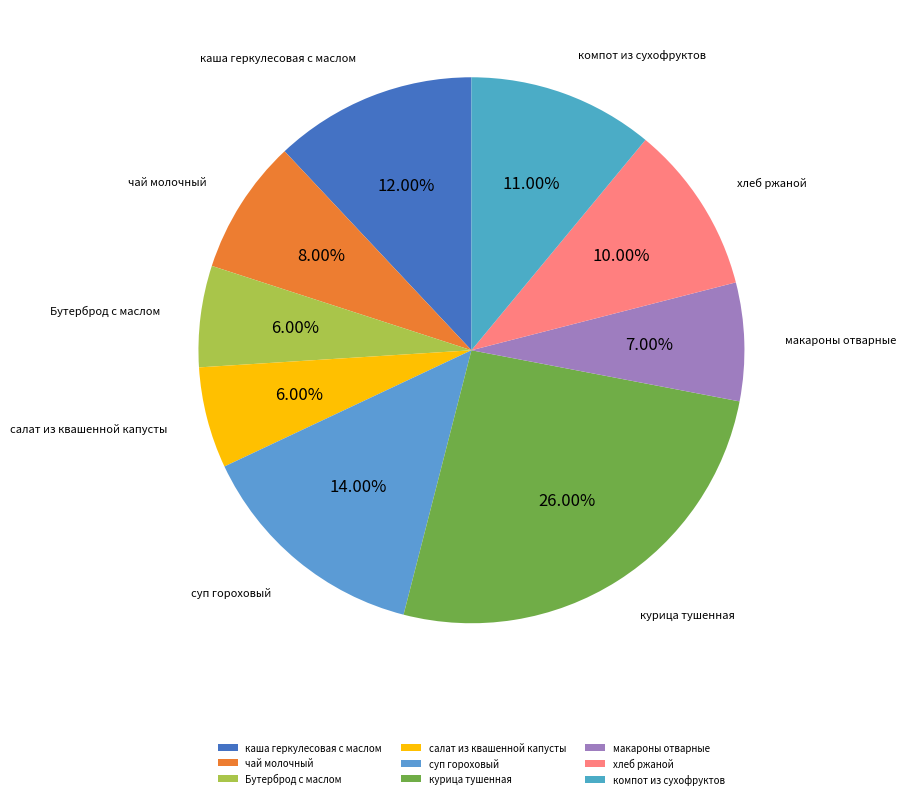

Is there any slice that represents more than half of the pie?

No